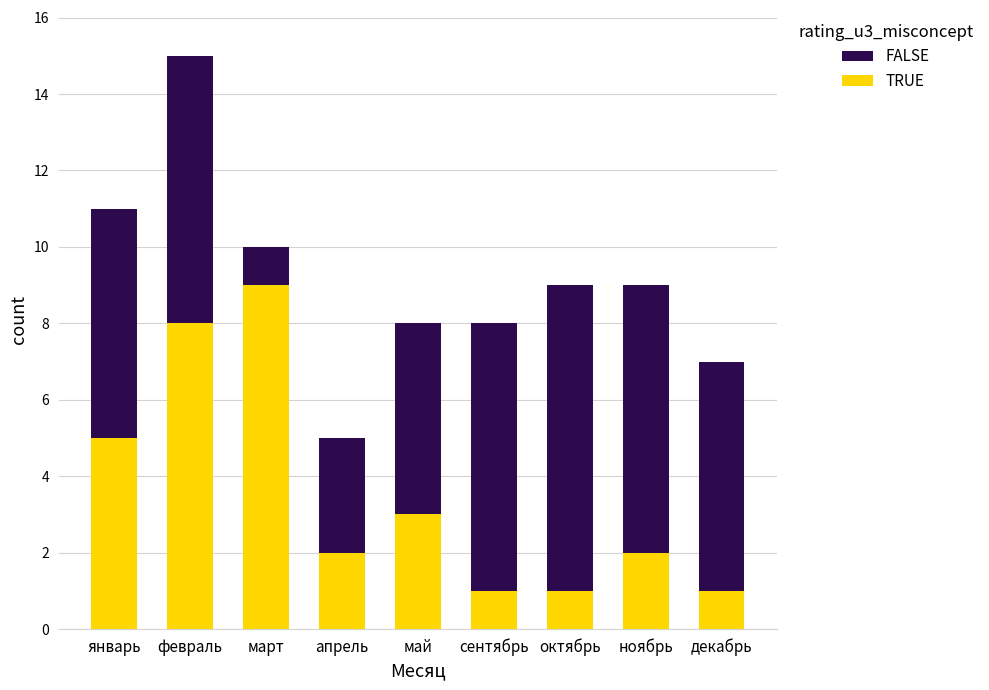

True or false: TRUE has a value of 12 at март.

False